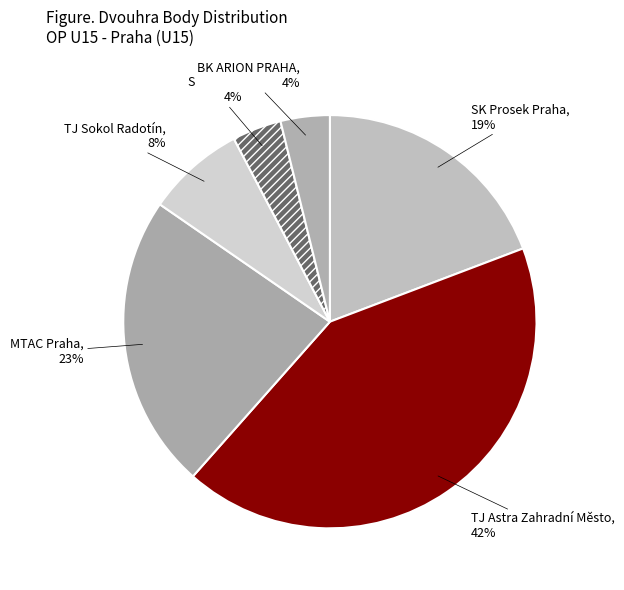

Do TJ Sokol Radotín and MTAC Praha together represent more than half of the pie?

No